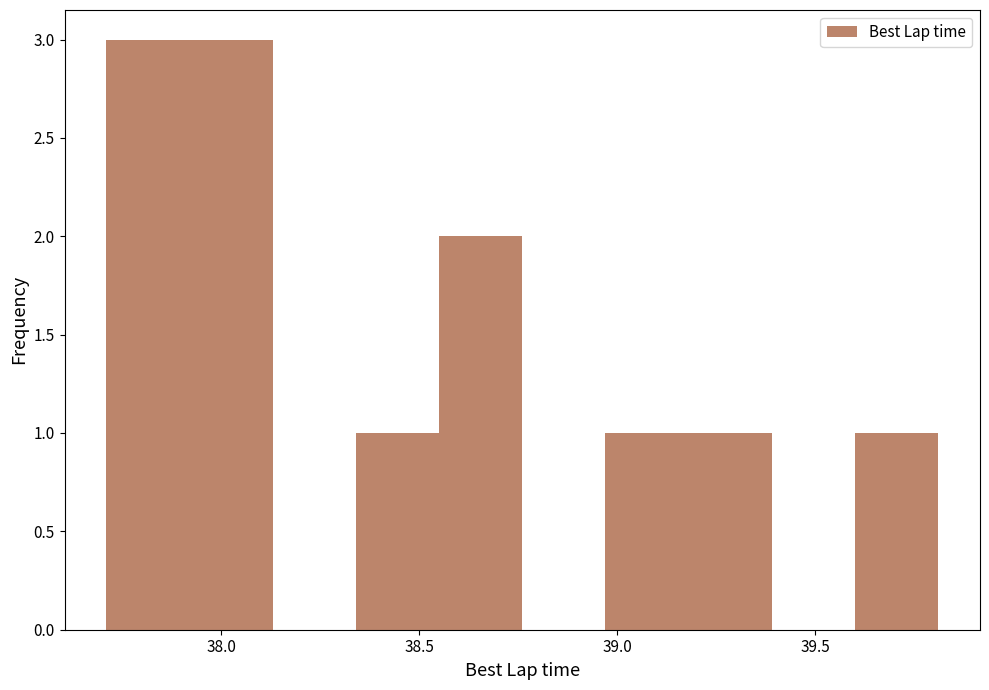

Reading left to right, list every bar in this chart as the range it spans on the x-axis followed by its height. Neither the bar edges nor the heights are printed on the chart, so give them approximately, as read against the axes.

37.70 to 37.90: 3
37.90 to 38.15: 3
38.15 to 38.35: 0
38.35 to 38.55: 1
38.55 to 38.75: 2
38.75 to 38.95: 0
38.95 to 39.20: 1
39.20 to 39.40: 1
39.40 to 39.60: 0
39.60 to 39.80: 1